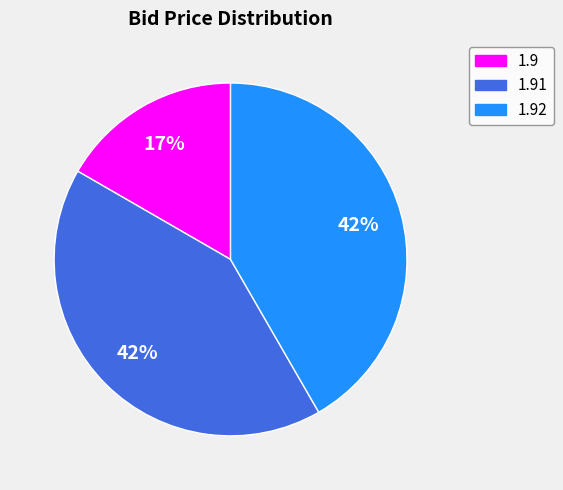

To the nearest percent, what is the difference between the largest and smallest slice percentages?

25%